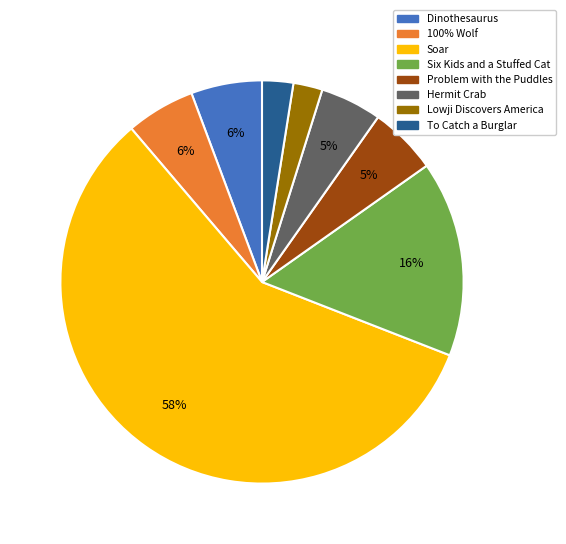

Which has a higher value, Hermit Crab or To Catch a Burglar?

Hermit Crab